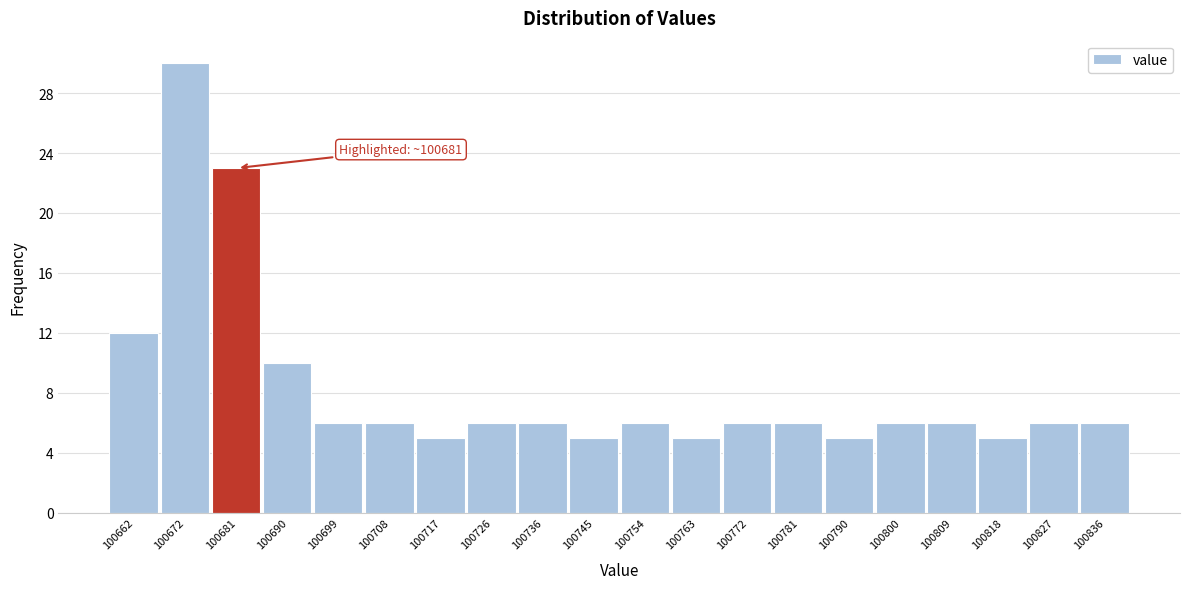

Over which range of the x-axis is the bar tallest?

100667 to 100677